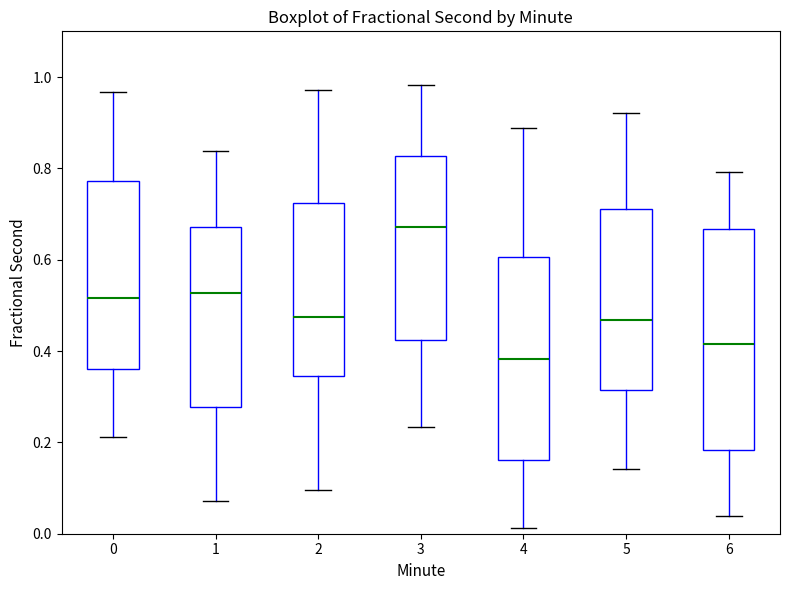

Reading left to right, read every box against the y-axis: the position of its median line, the range the box covers, and the ends of its whiskers. The values are not printed on the chart, so give them approximately, as read against the axis.

0: median 0.52, box 0.36 to 0.78, whiskers 0.22 to 0.96
1: median 0.52, box 0.28 to 0.68, whiskers 0.08 to 0.84
2: median 0.48, box 0.34 to 0.72, whiskers 0.10 to 0.98
3: median 0.68, box 0.42 to 0.82, whiskers 0.24 to 0.98
4: median 0.38, box 0.16 to 0.60, whiskers 0.02 to 0.88
5: median 0.46, box 0.32 to 0.72, whiskers 0.14 to 0.92
6: median 0.42, box 0.18 to 0.66, whiskers 0.04 to 0.80